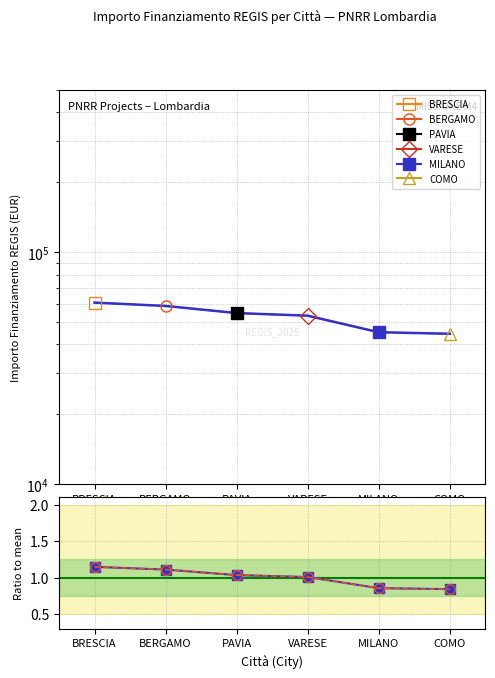

What is the smallest value displayed?

0.8